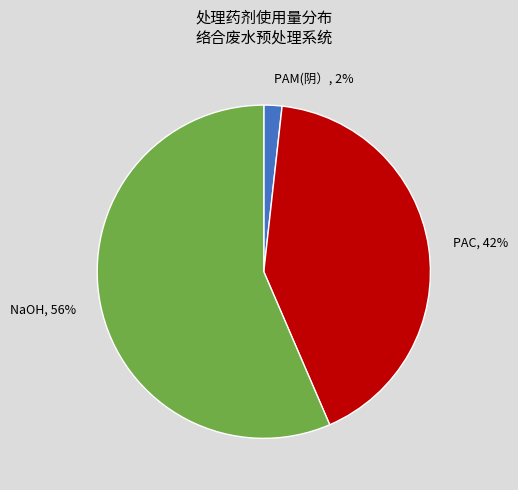

To the nearest percent, what is the combined percentage of PAC, 42% and PAM(阴）, 2%?

44%